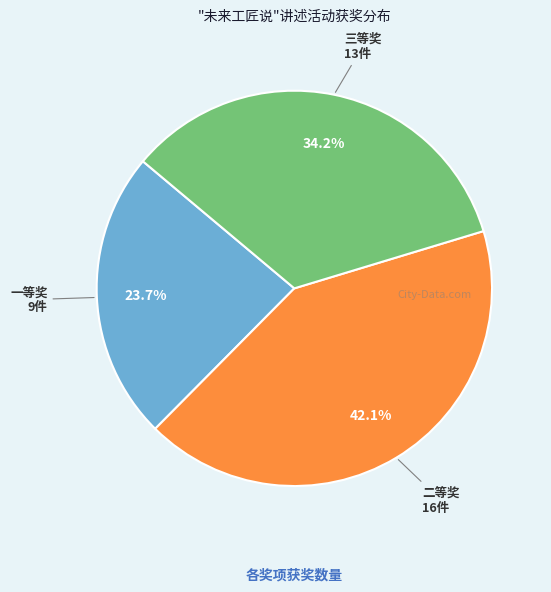

Is there a majority slice in this chart?

No